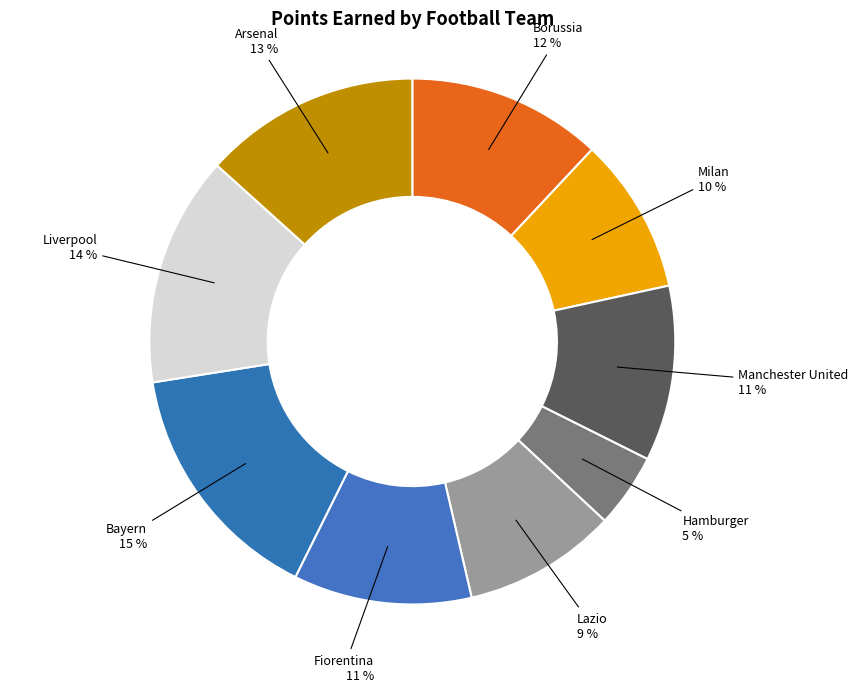

Combined, do Bayern and Fiorentina account for over 50%?

No